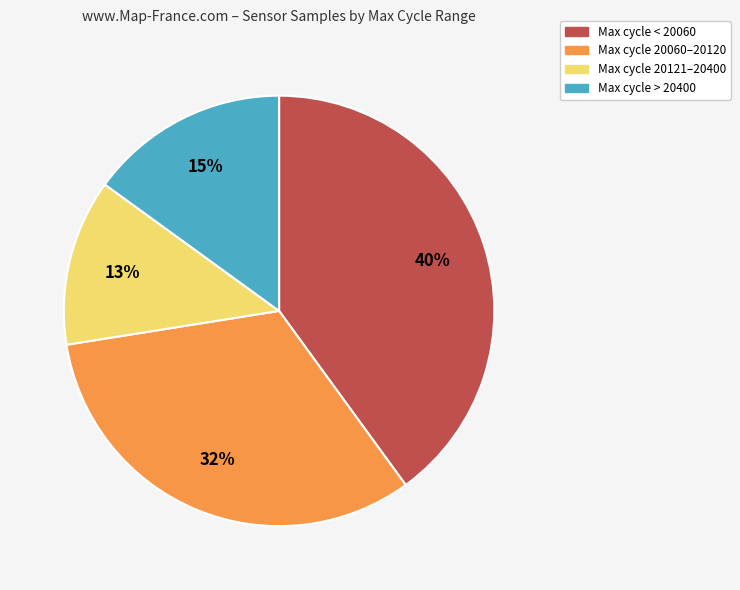

Is there any slice that represents more than half of the pie?

No